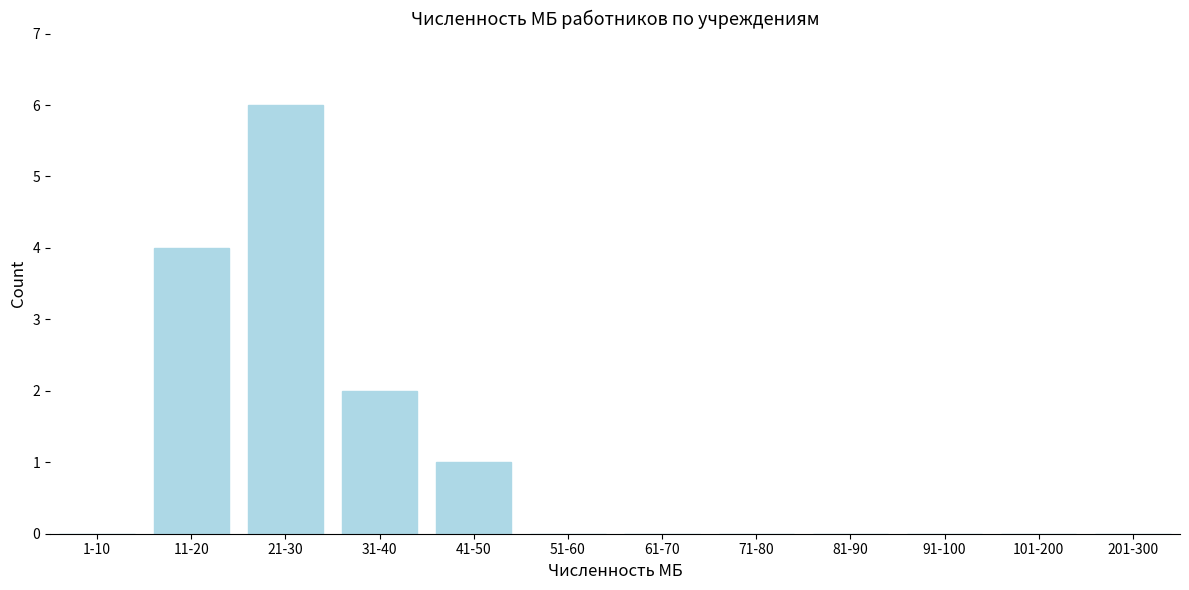

Reading right to left, what are all the values shown in this chart?

201-300=0	101-200=0	91-100=0	81-90=0	71-80=0	61-70=0	51-60=0	41-50=1	31-40=2	21-30=6	11-20=4	1-10=0